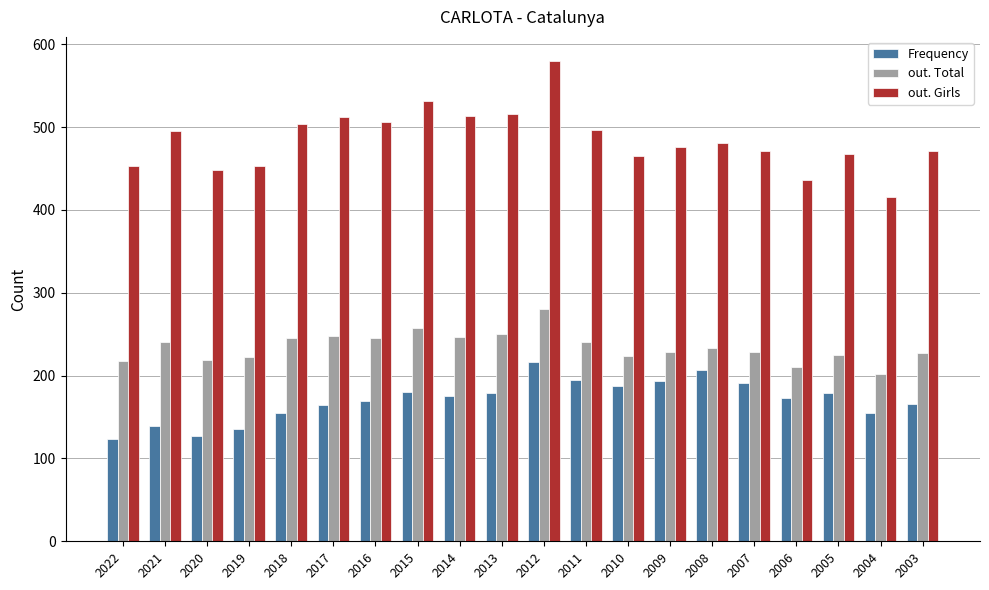

At how many categories does at least one series exceed 431?

19